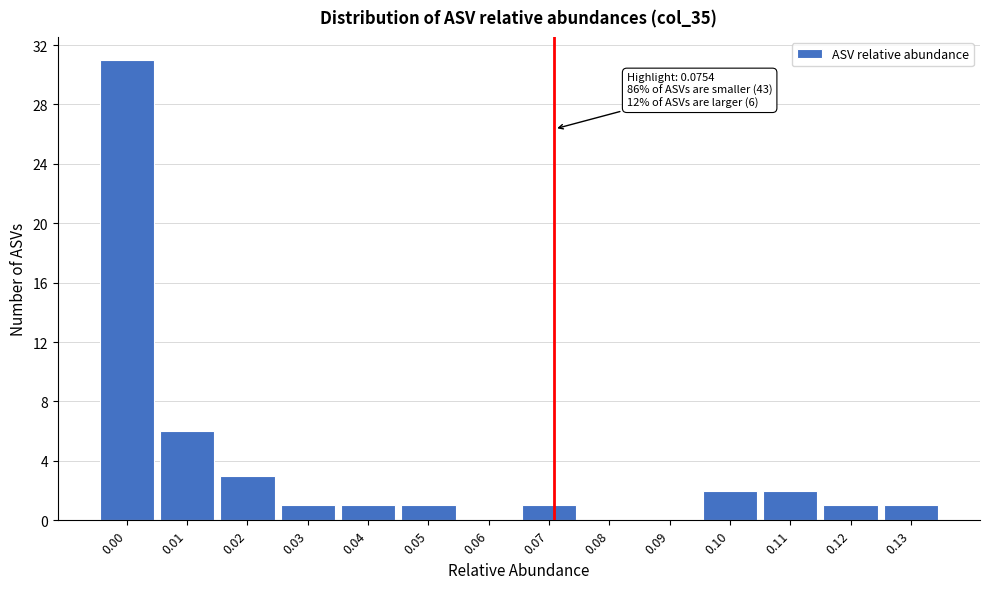

Reading right to left, what are all the values shown in this chart?

0.13=1	0.12=1	0.11=2	0.10=2	0.09=0	0.08=0	0.07=1	0.06=0	0.05=1	0.04=1	0.03=1	0.02=3	0.01=6	0.00=31